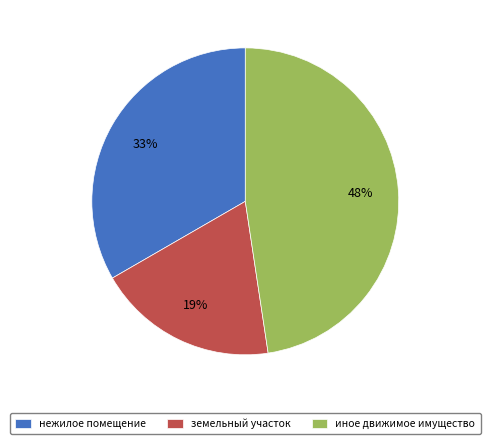

To the nearest percent, what portion does иное движимое имущество represent?

48%